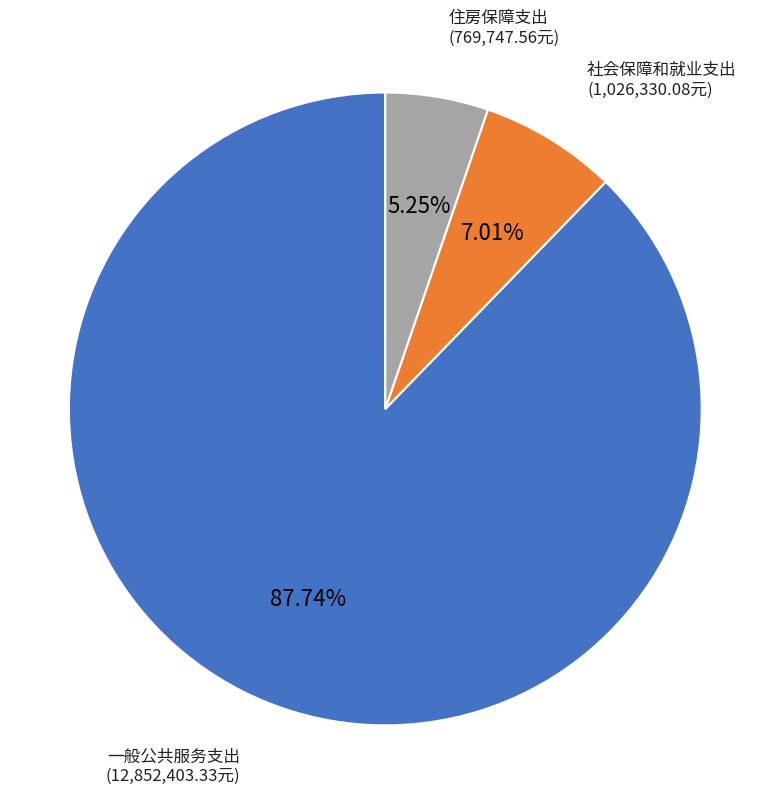

To the nearest percent, what percentage of the pie is 一般公共服务支出?

88%